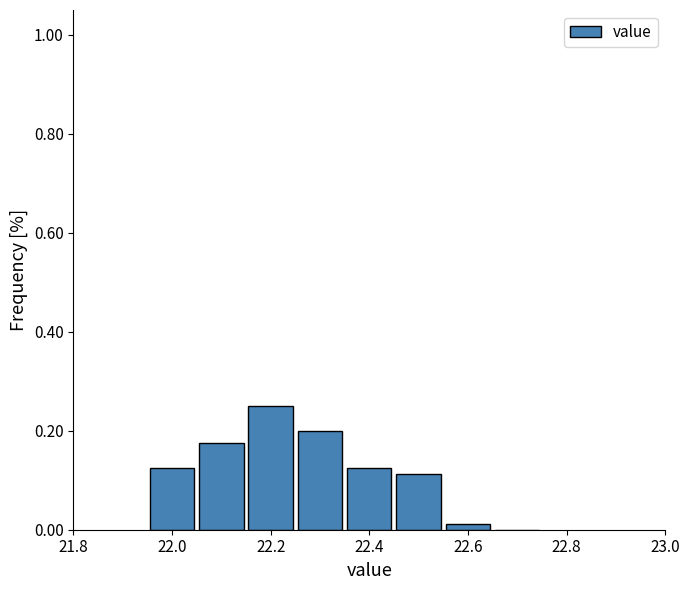

Reading left to right, transcribe this chart: for each bar, give the range it covers on the x-axis and its height. Neither the bar edges nor the heights are printed on the chart, so give them approximately, as read against the axes.

21.95 to 22.05: 0.12
22.05 to 22.15: 0.18
22.15 to 22.25: 0.26
22.25 to 22.35: 0.20
22.35 to 22.45: 0.12
22.45 to 22.55: 0.12
22.55 to 22.65: under 0.02
22.65 to 22.75: 0